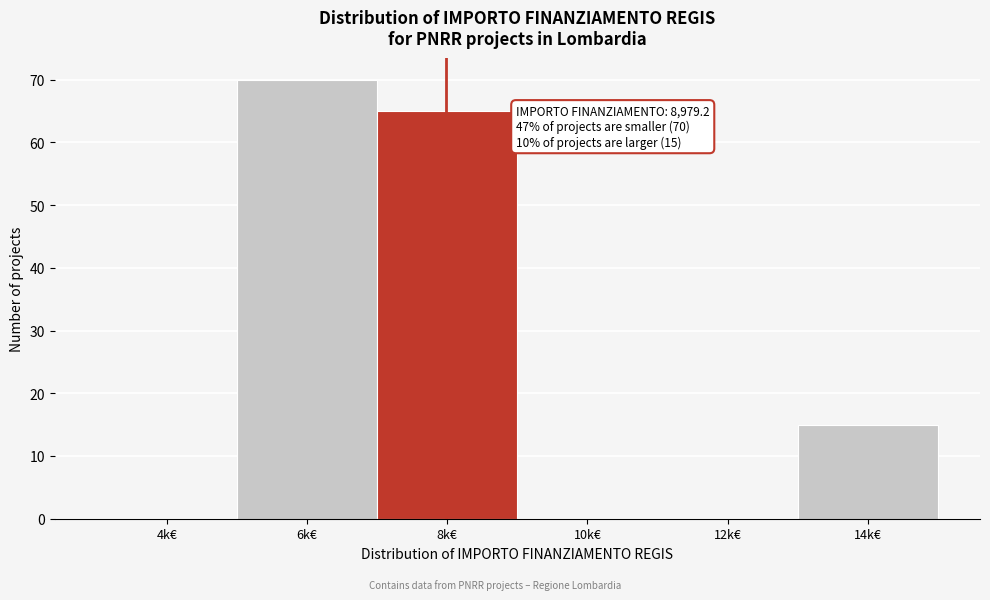

Reading left to right, list all the values displayed in this chart.

4k€=0	6k€=70	8k€=65	10k€=0	12k€=0	14k€=15